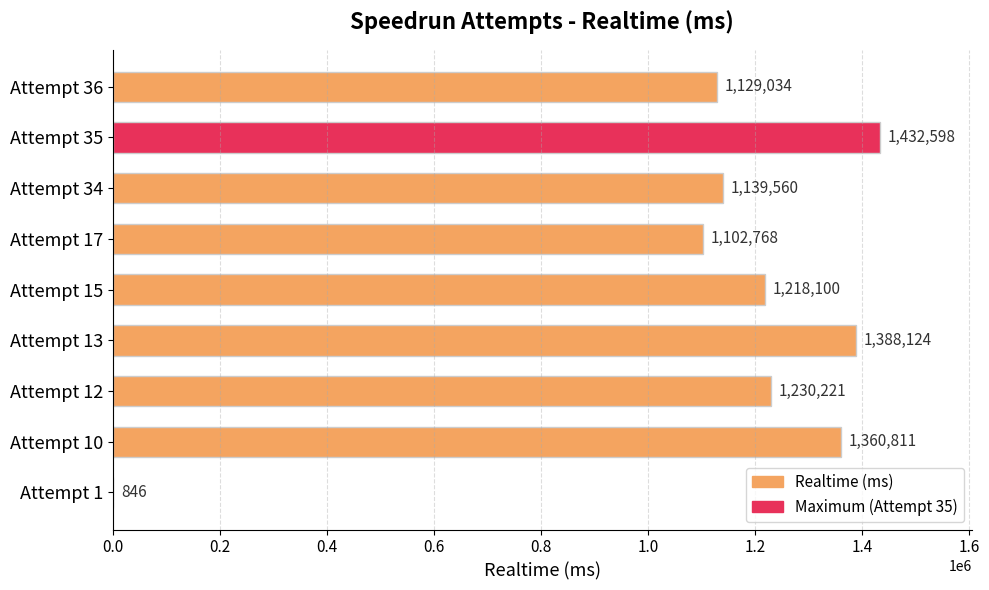

What is the greatest value displayed?

1432598